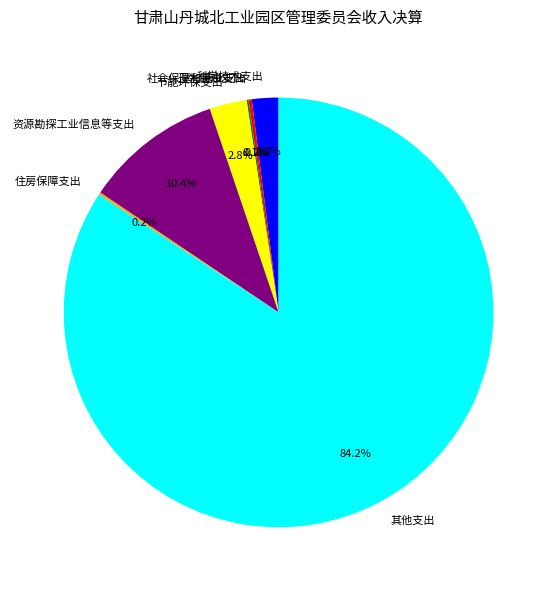

The 科学技术支出 slice represents 13% of the pie. True or false?

False